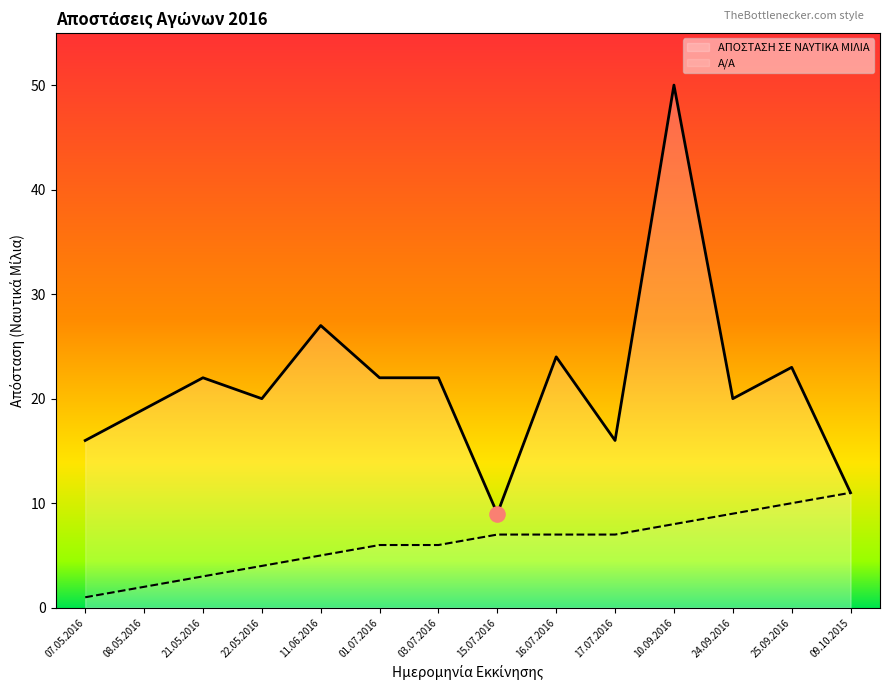

Is the value of Α/Α at 21.05.2016 greater than the value of ΑΠΟΣΤΑΣΗ ΣΕ ΝΑΥΤΙΚΑ ΜΙΛΙΑ at 21.05.2016?

No